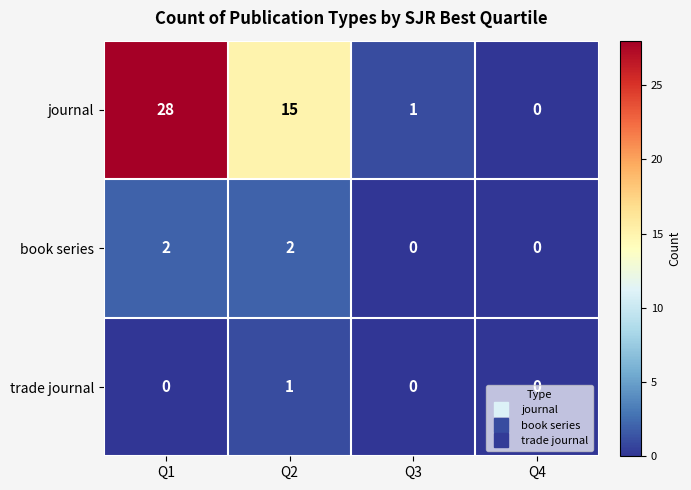

Which category has the highest value across all series?

Q1